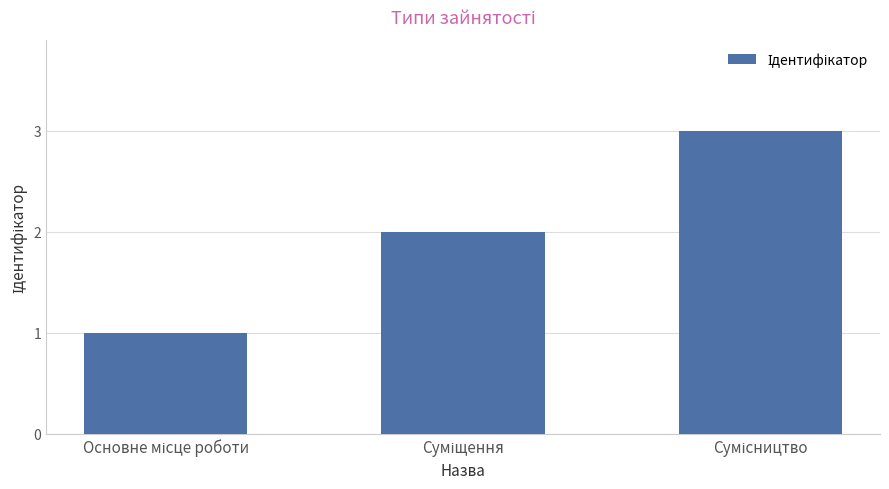

What is the maximum value shown in the chart?

3